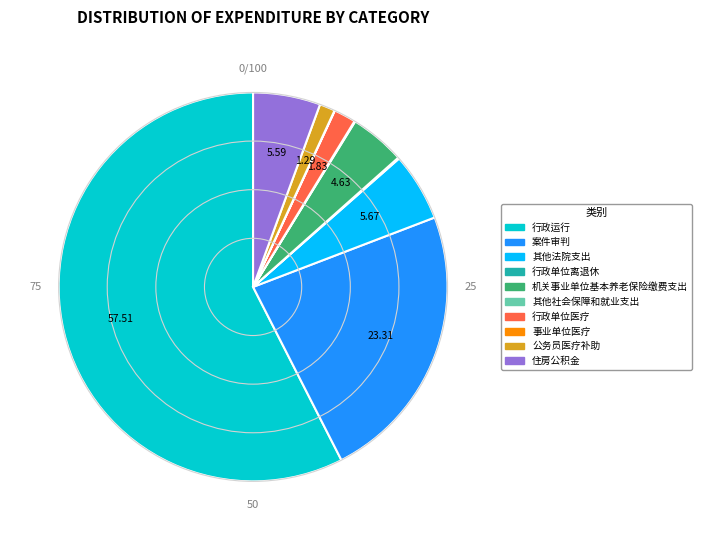

What is the majority slice?

行政运行